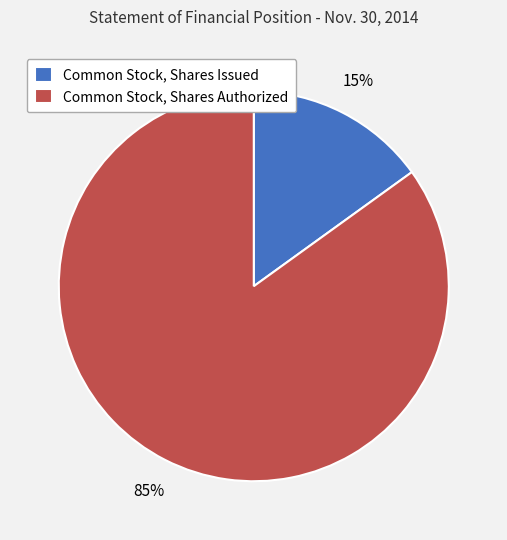

What is the majority slice?

Common Stock, Shares Authorized